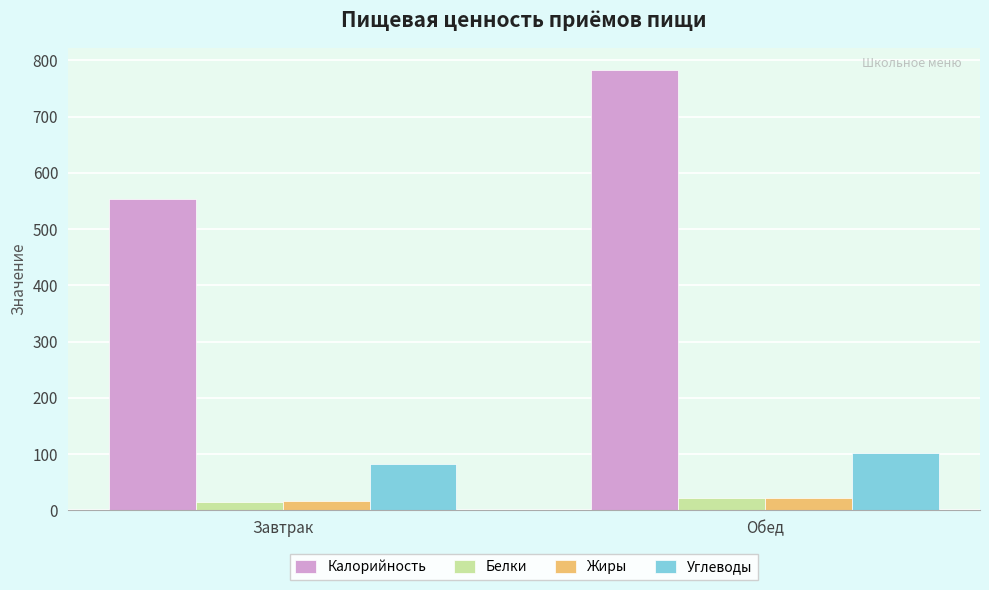

Is it true that Углеводы equals 123.3 at Завтрак?

False